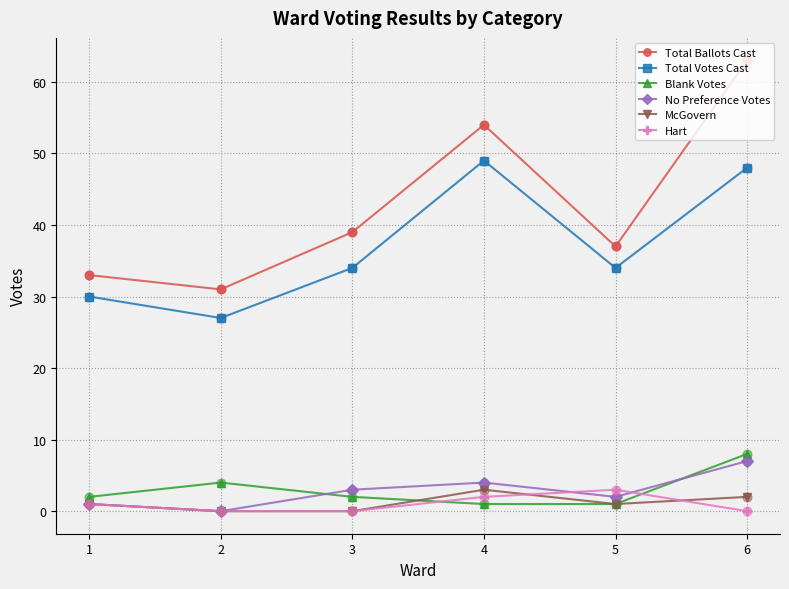

What are all the series names shown in the legend?

Total Ballots Cast, Total Votes Cast, Blank Votes, No Preference Votes, McGovern, Hart